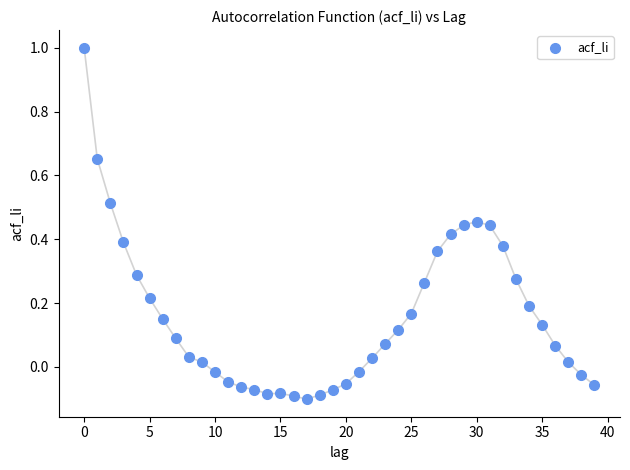

What is the range of Y values (max minus min)?

1.1